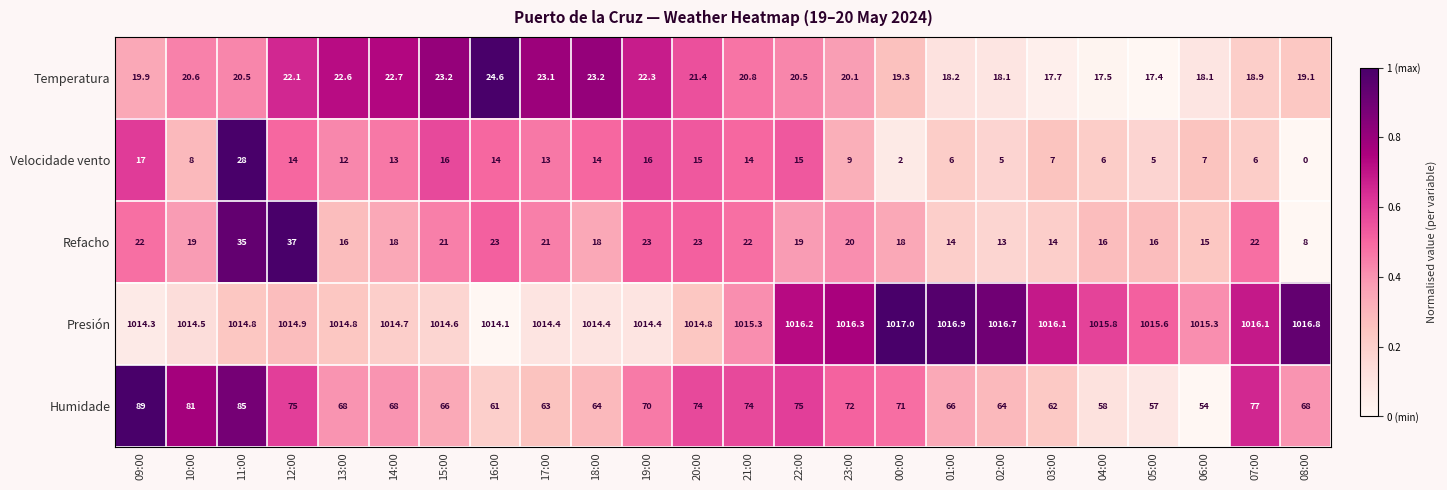

Which label corresponds to the largest value in the chart?

00:00